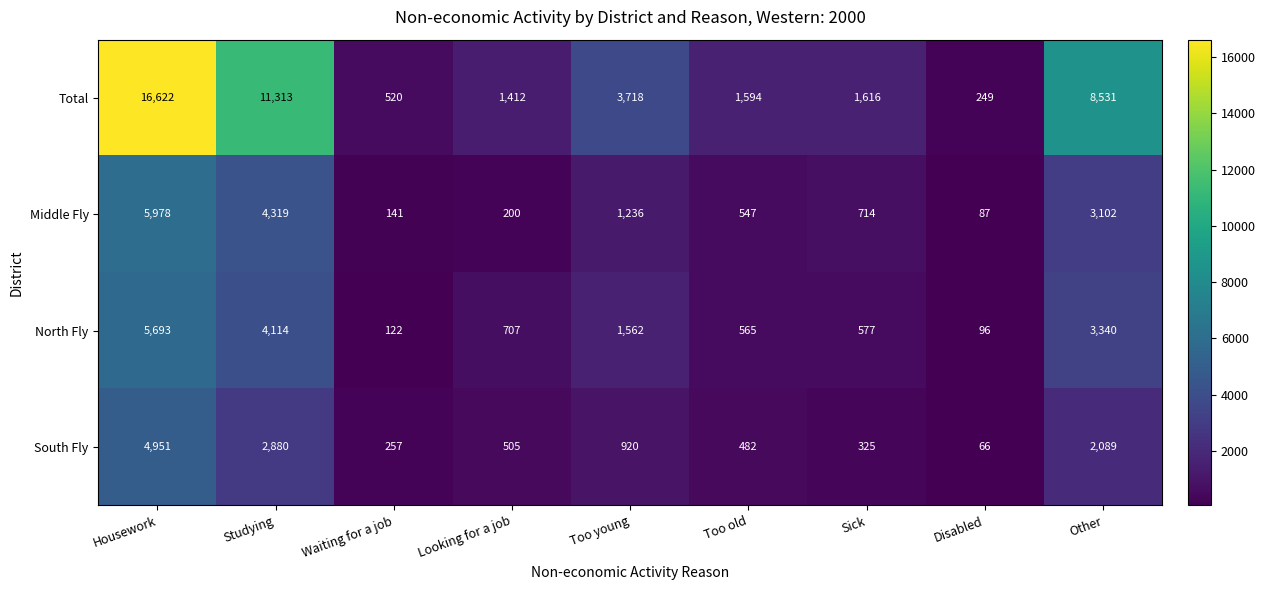

What is the average value of the South Fly series?

1386